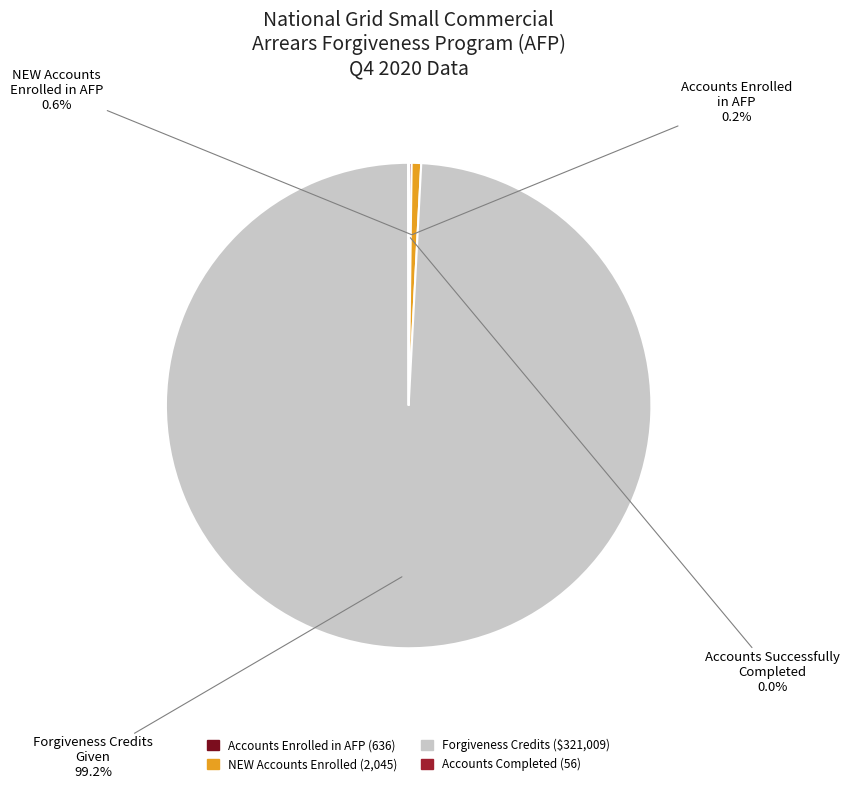

Is there a majority slice in this chart?

Yes